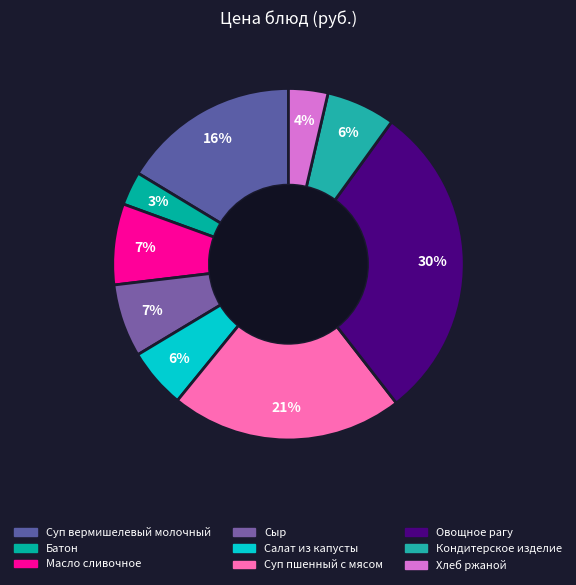

How many slices are in this pie chart?

9